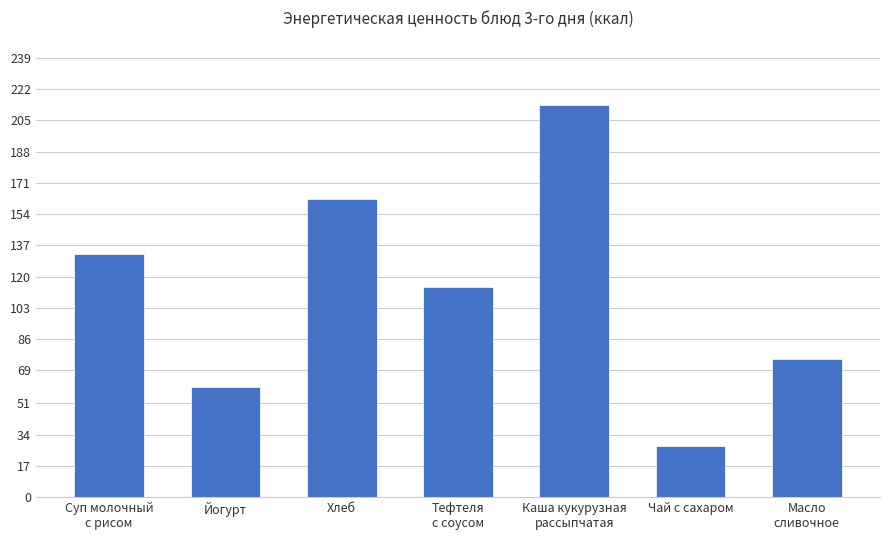

List the labels in order of value, largest first.

Каша кукурузная
рассыпчатая, Хлеб, Суп молочный
с рисом, Тефтеля
с соусом, Масло
сливочное, Йогурт, Чай с сахаром